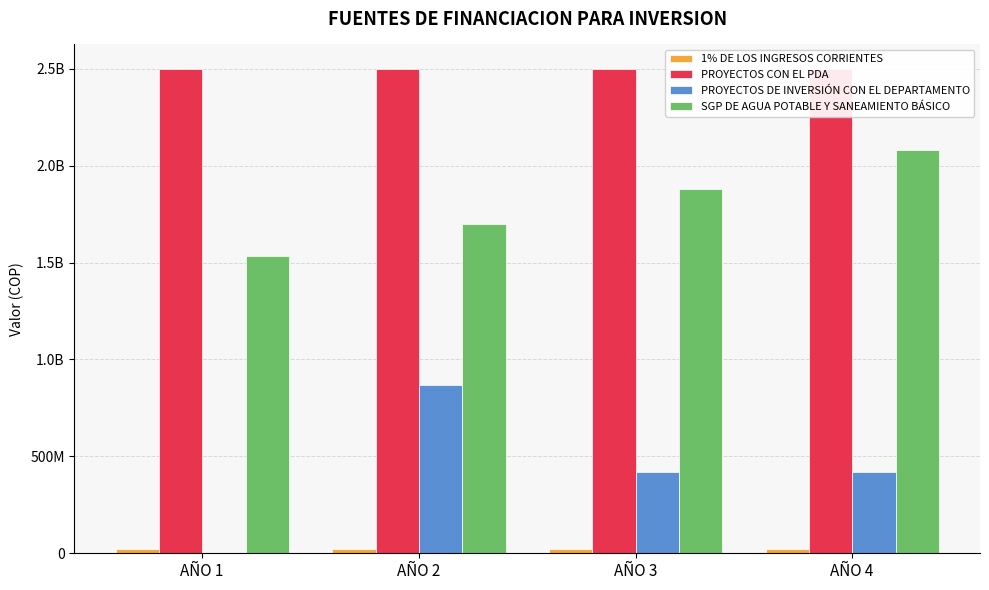

At AÑO 3, list the series in order from largest to smallest.

PROYECTOS CON EL PDA, SGP DE AGUA POTABLE Y SANEAMIENTO BÁSICO, PROYECTOS DE INVERSIÓN CON EL DEPARTAMENTO, 1% DE LOS INGRESOS CORRIENTES